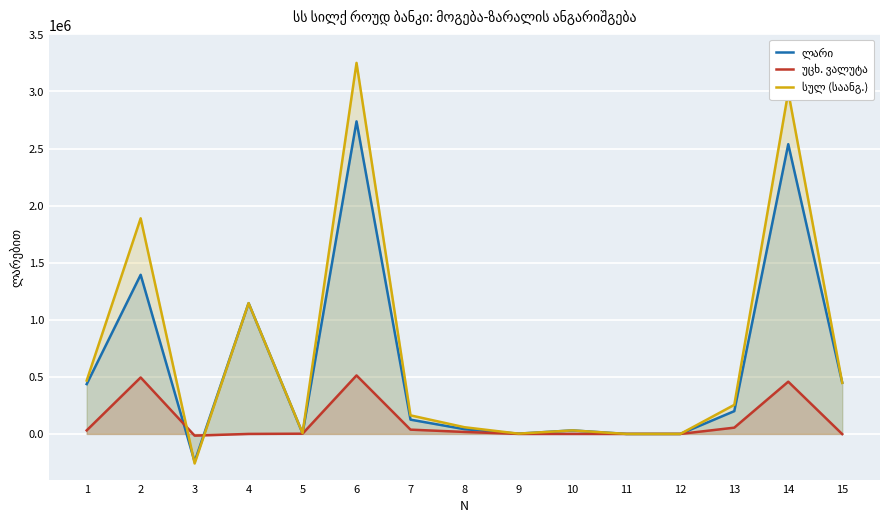

Does the chart display data point markers on the line(s)?

No